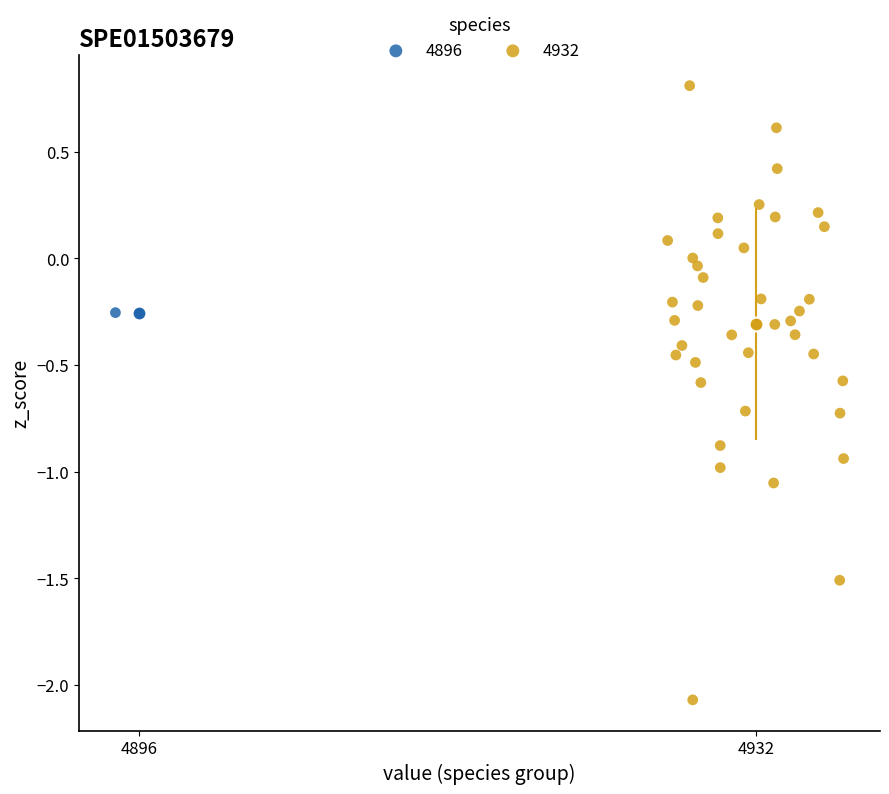

What are all the series names shown in the legend?

4896, 4932